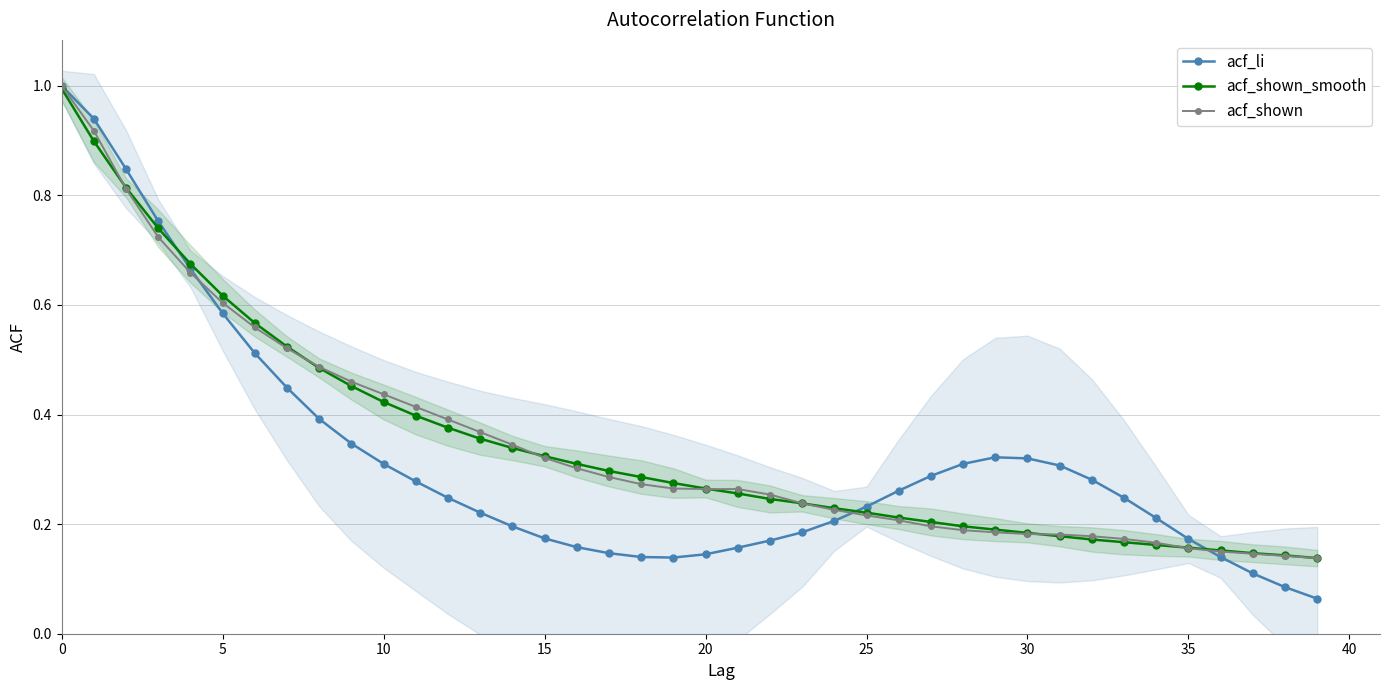

How many intersections are there between acf_li and acf_shown_smooth?

3